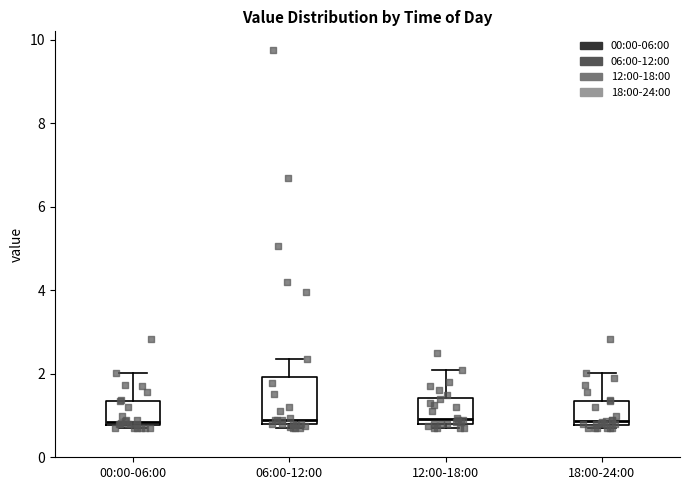

Reading left to right, transcribe this box plot: for each box, give where its median line is, the range the box spans, and where its two whiskers end, as read against the y-axis. The values are not printed on the chart, so give them approximately, as read against the axis.

00:00-06:00: median 0.8 (just above the box's lower edge), box 0.8 to 1.4, whiskers 0.8 (just below the box's lower edge) to 2.0
06:00-12:00: median 1.0, box 0.8 to 2.0, whiskers 0.8 (just below the box's lower edge) to 2.4
12:00-18:00: median 1.0, box 0.8 to 1.4, whiskers 0.8 (just below the box's lower edge) to 2.2
18:00-24:00: median 0.8 (just above the box's lower edge), box 0.8 to 1.4, whiskers 0.8 (just below the box's lower edge) to 2.0